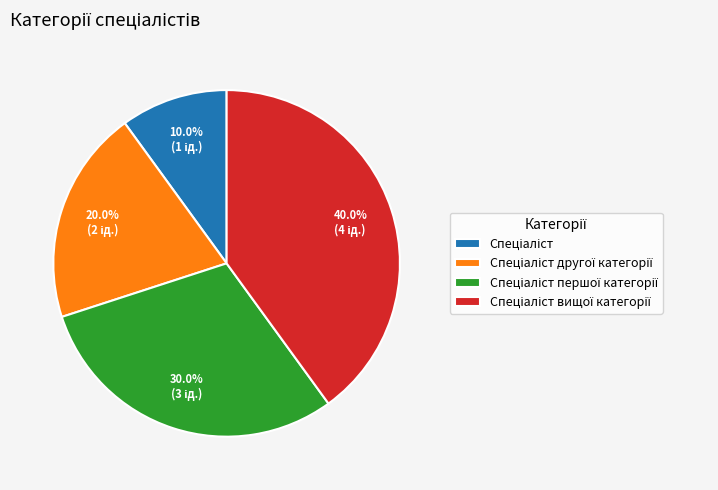

Is there any slice that represents more than half of the pie?

No